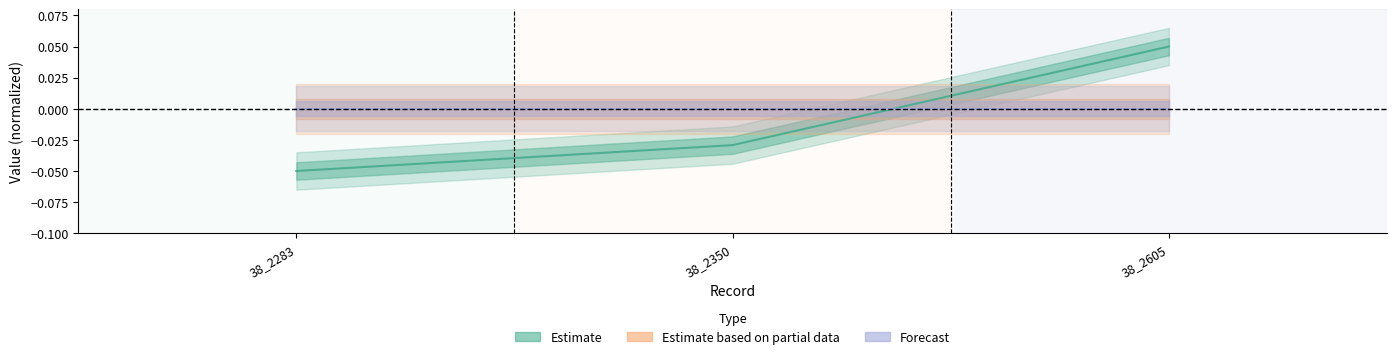

What are all the series names shown in the legend?

Estimate, Estimate based on partial data, Forecast